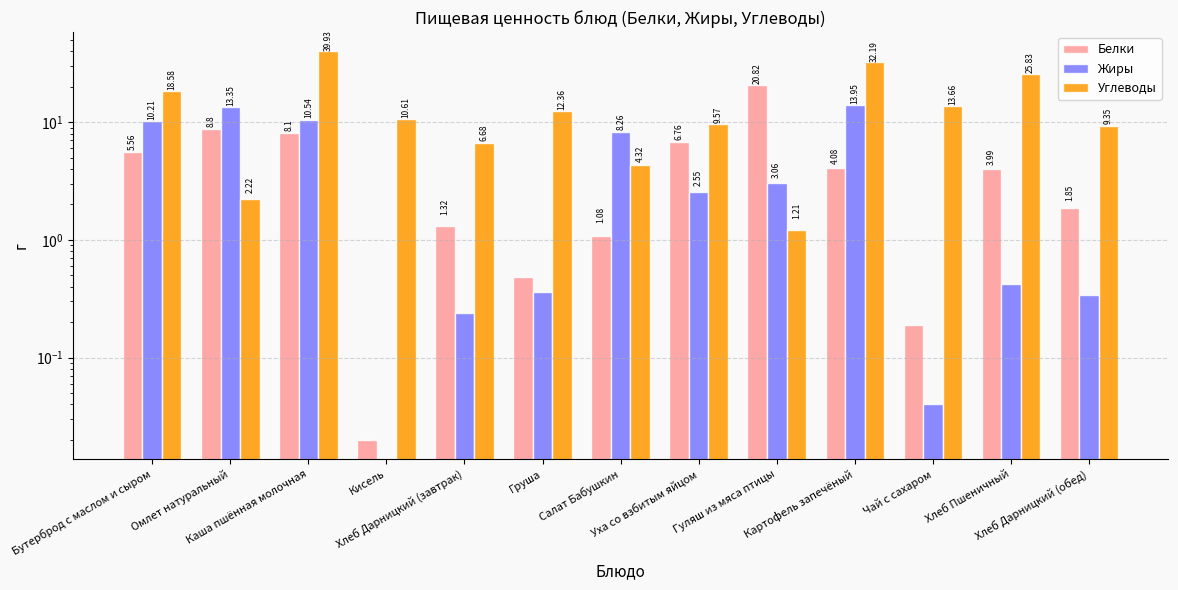

List the labels in order of Углеводы value, largest first.

Каша пшённая молочная, Картофель запечёный, Хлеб Пшеничный, Бутерброд с маслом и сыром, Чай с сахаром, Груша, Кисель, Уха со взбитым яйцом, Хлеб Дарницкий (обед), Хлеб Дарницкий (завтрак), Салат Бабушкин, Омлет натуральный, Гуляш из мяса птицы